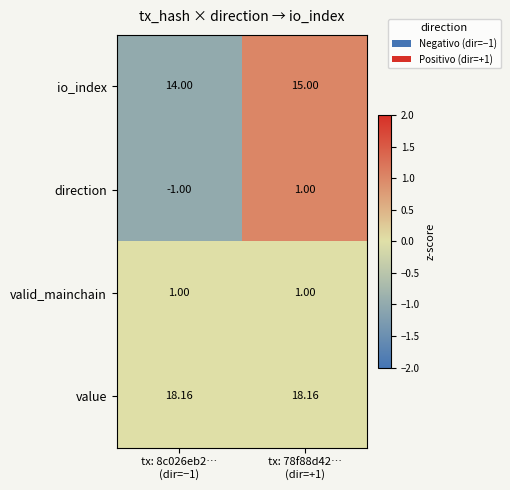

Which series has the largest range (max minus min)?

direction